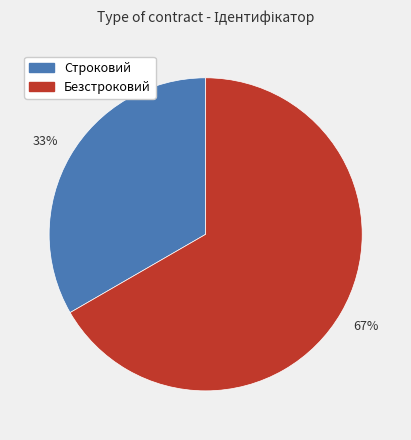

What percentage is the Строковий slice, to the nearest percent?

33%